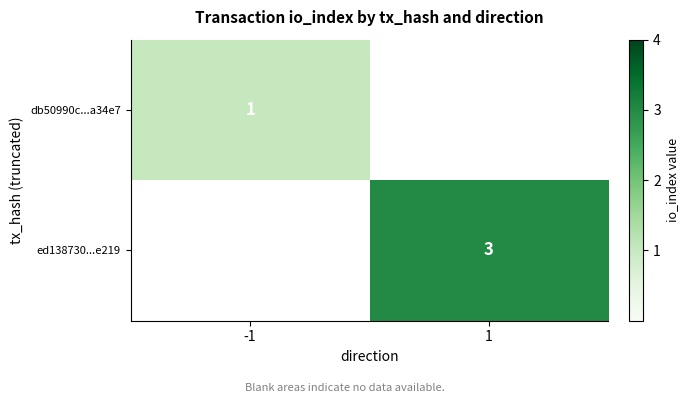

What is the greatest value displayed?

3.0